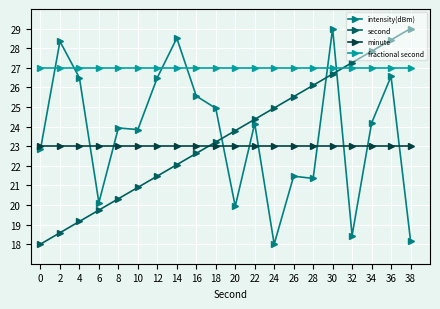

Reading left to right, what are all the values shown in this chart?

intensity(dBm): 0=22.8	2=28.3	4=26.5	6=20.1	8=23.9	10=23.8	12=26.5	14=28.5	16=25.6	18=24.9	20=19.9	22=24.2	24=18.0	26=21.5	28=21.4	30=29.0	32=18.4	34=24.2	36=26.6	38=18.2
second: 0=18.0	2=18.6	4=19.2	6=19.7	8=20.3	10=20.9	12=21.5	14=22.1	16=22.6	18=23.2	20=23.8	22=24.4	24=24.9	26=25.5	28=26.1	30=26.7	32=27.3	34=27.8	36=28.4	38=29.0
minute: 0=23.0	2=23.0	4=23.0	6=23.0	8=23.0	10=23.0	12=23.0	14=23.0	16=23.0	18=23.0	20=23.0	22=23.0	24=23.0	26=23.0	28=23.0	30=23.0	32=23.0	34=23.0	36=23.0	38=23.0
fractional second: 0=27.0	2=27.0	4=27.0	6=27.0	8=27.0	10=27.0	12=27.0	14=27.0	16=27.0	18=27.0	20=27.0	22=27.0	24=27.0	26=27.0	28=27.0	30=27.0	32=27.0	34=27.0	36=27.0	38=27.0